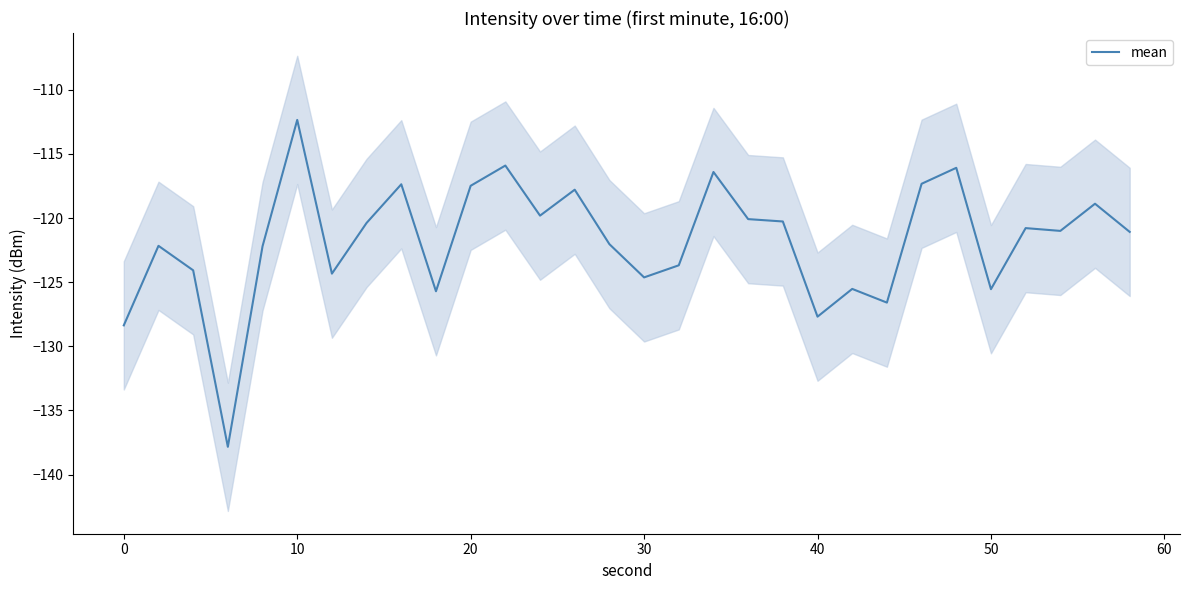

At which label does mean reach its peak?

10